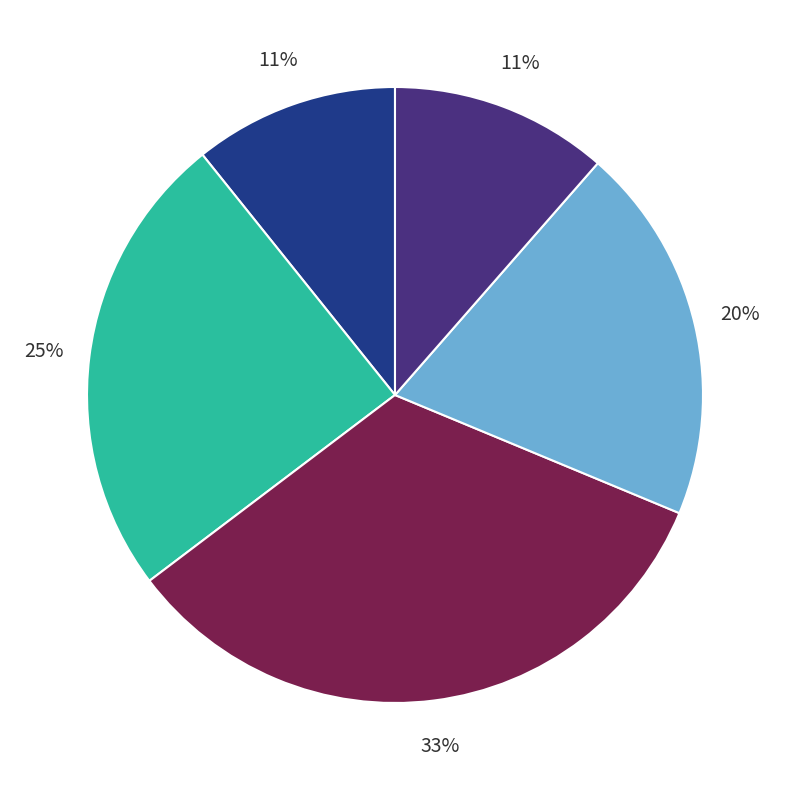

Is there any slice that represents more than half of the pie?

No